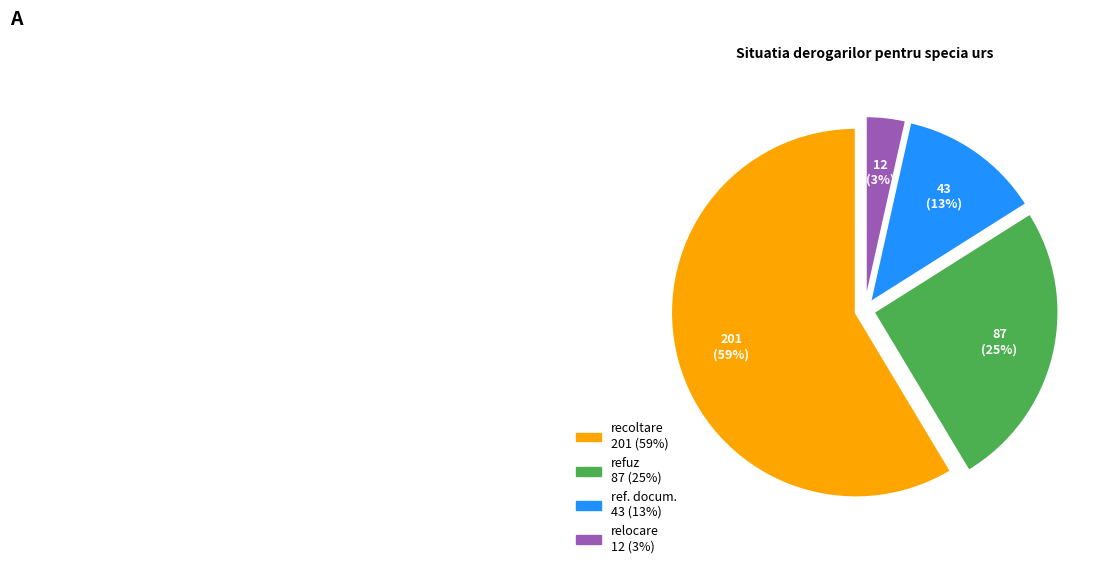

Which slice is the smallest?

relocare